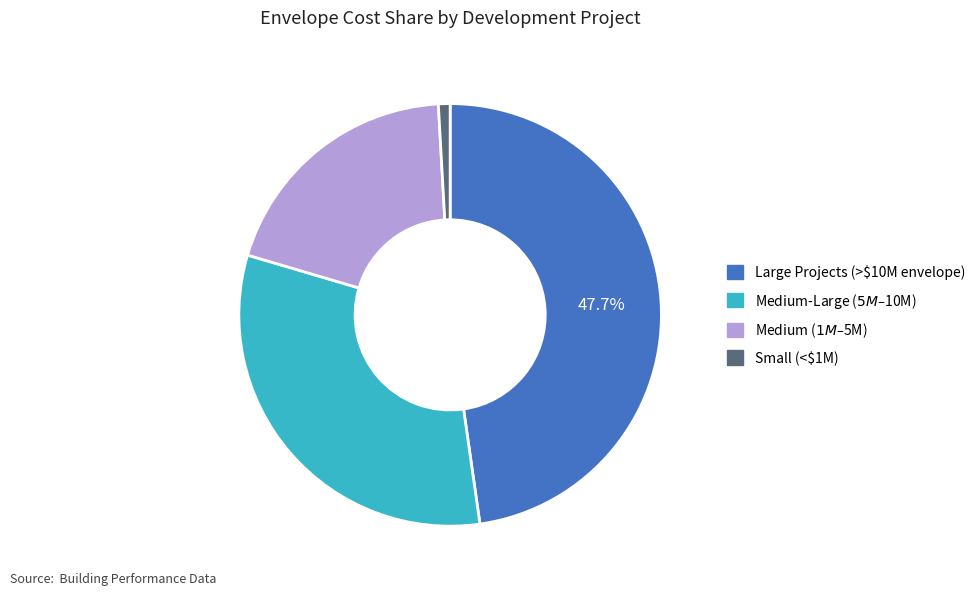

Does any single category account for the majority?

No